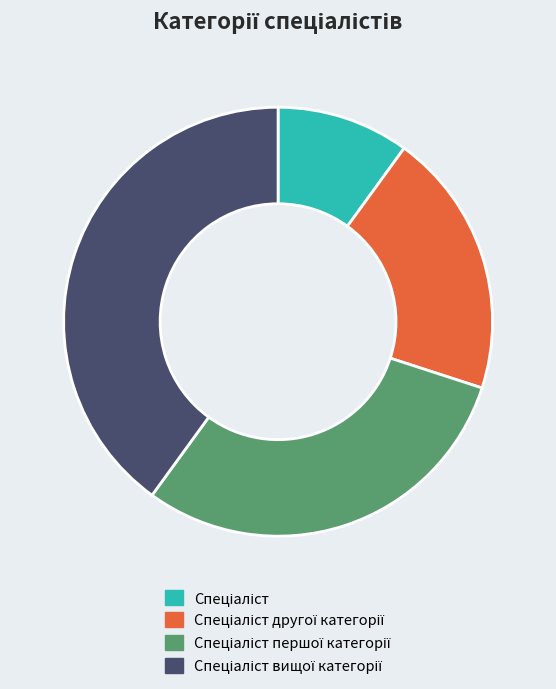

Does any single category account for the majority?

No